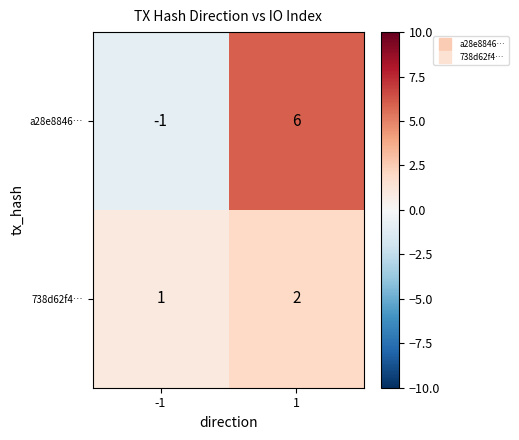

Rank the series at 1 from highest to lowest value.

a28e8846…, 738d62f4…